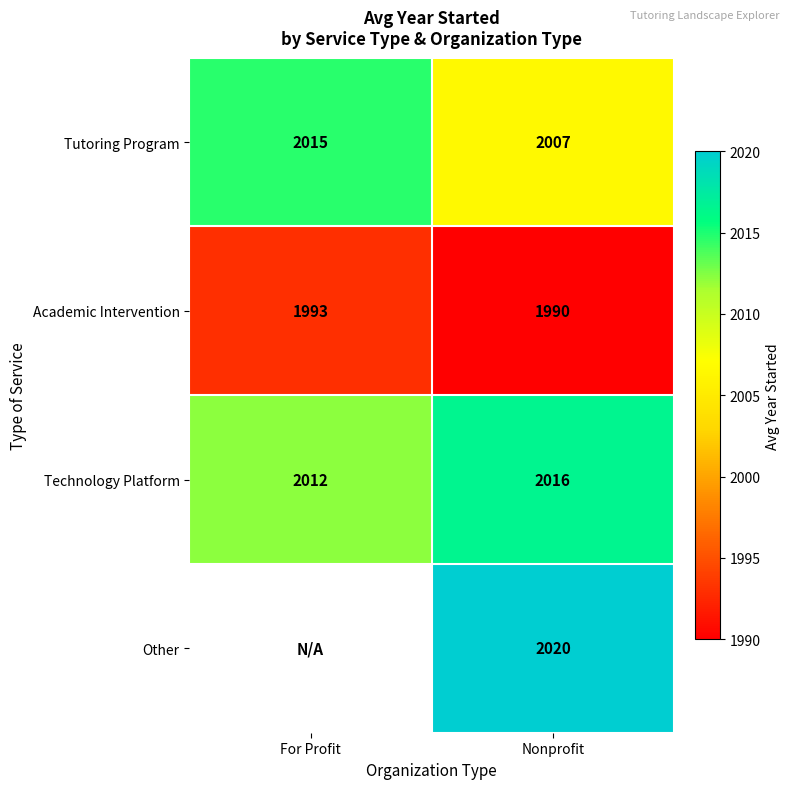

Where is Academic Intervention nearest to the value 1991?

Nonprofit